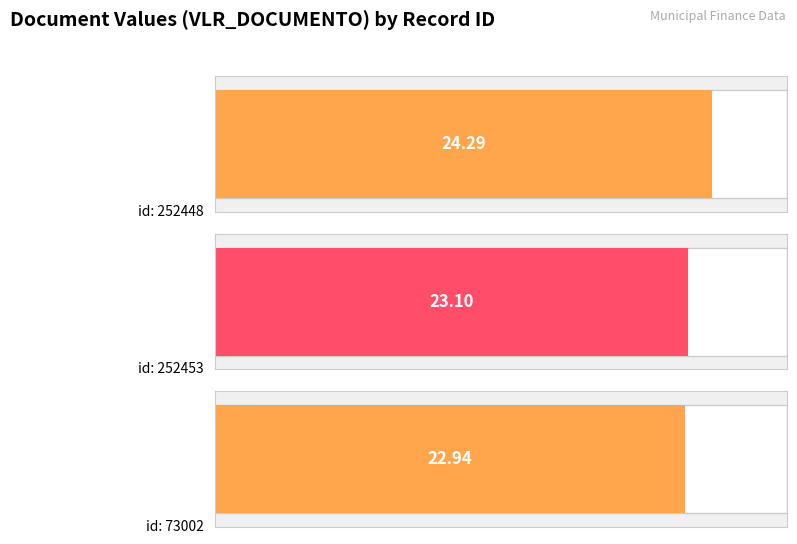

What is the value of the 3rd bar from the left?

22.9